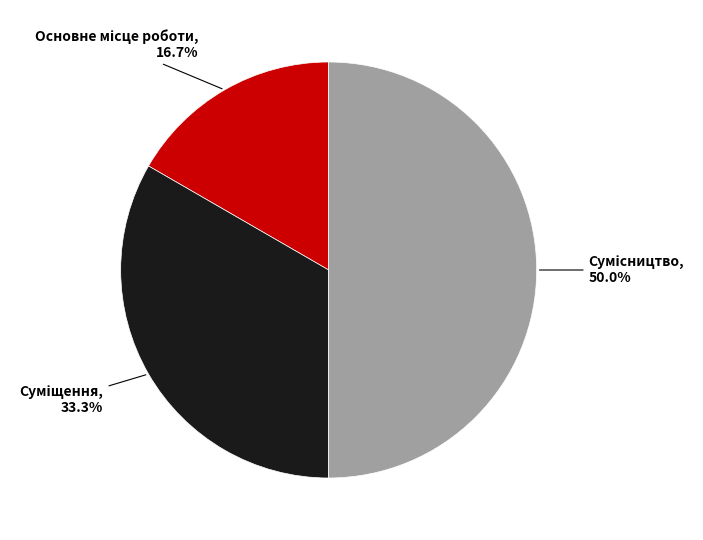

How many segments does this pie chart have?

3